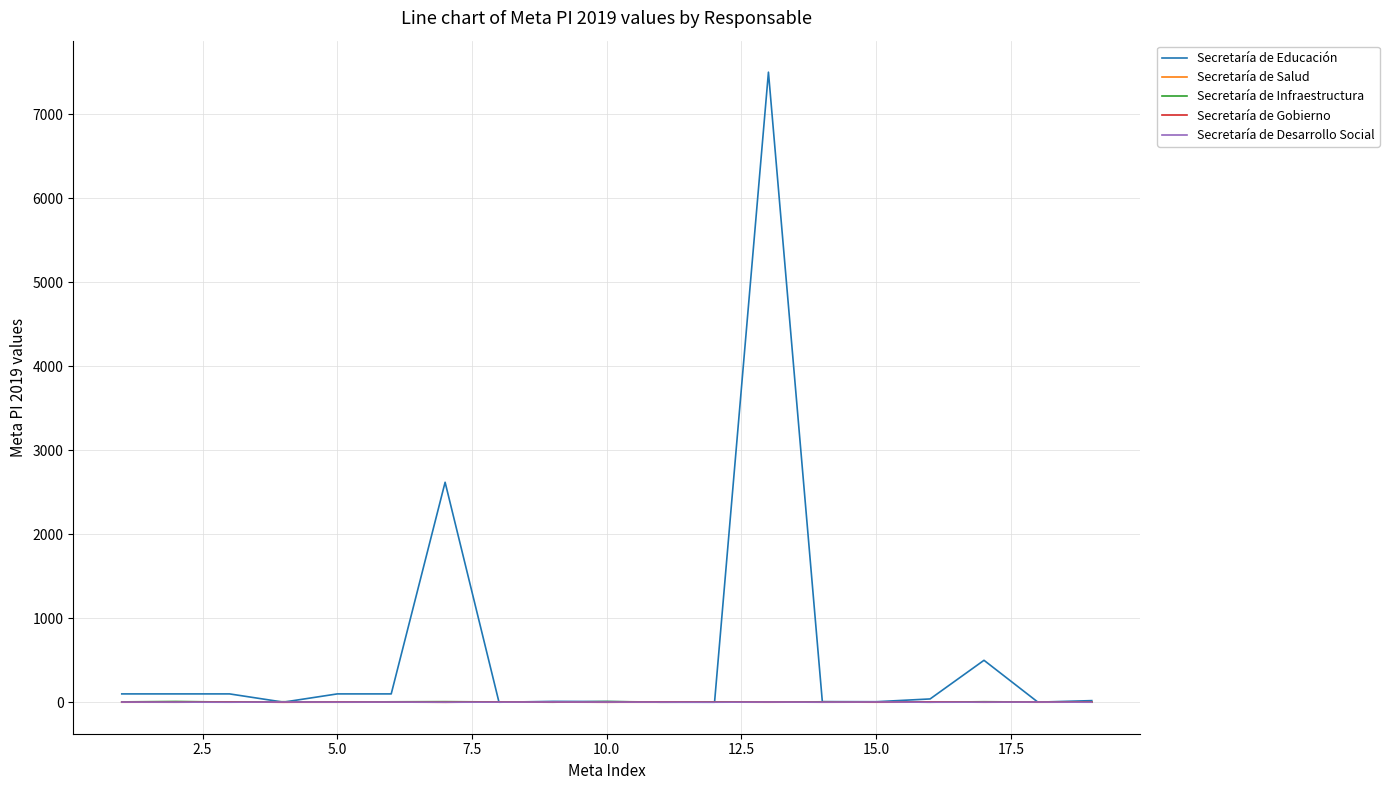

What is the maximum value shown in the chart?

7500